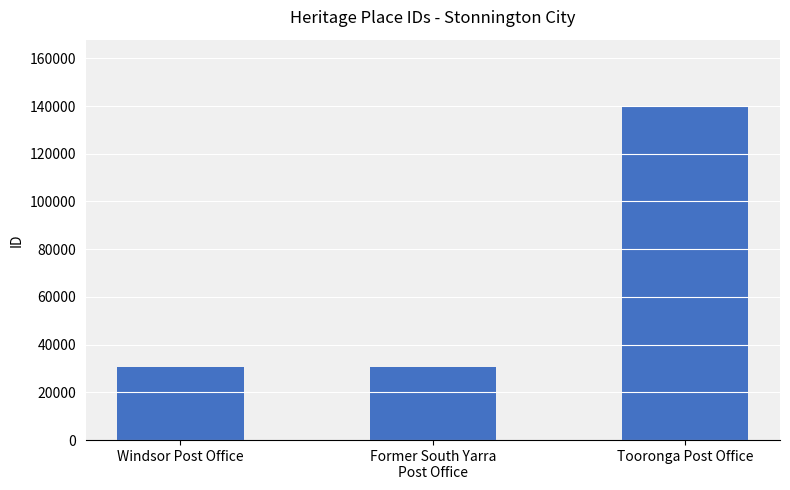

What is the difference between the maximum and minimum values?

109157